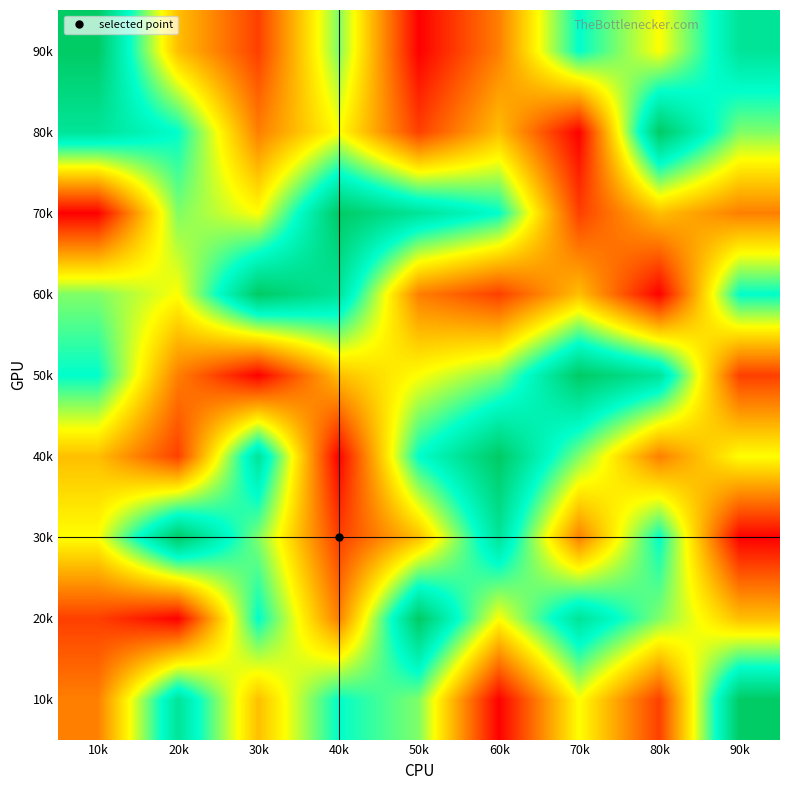

At which category is the sum across all series the highest?

10k